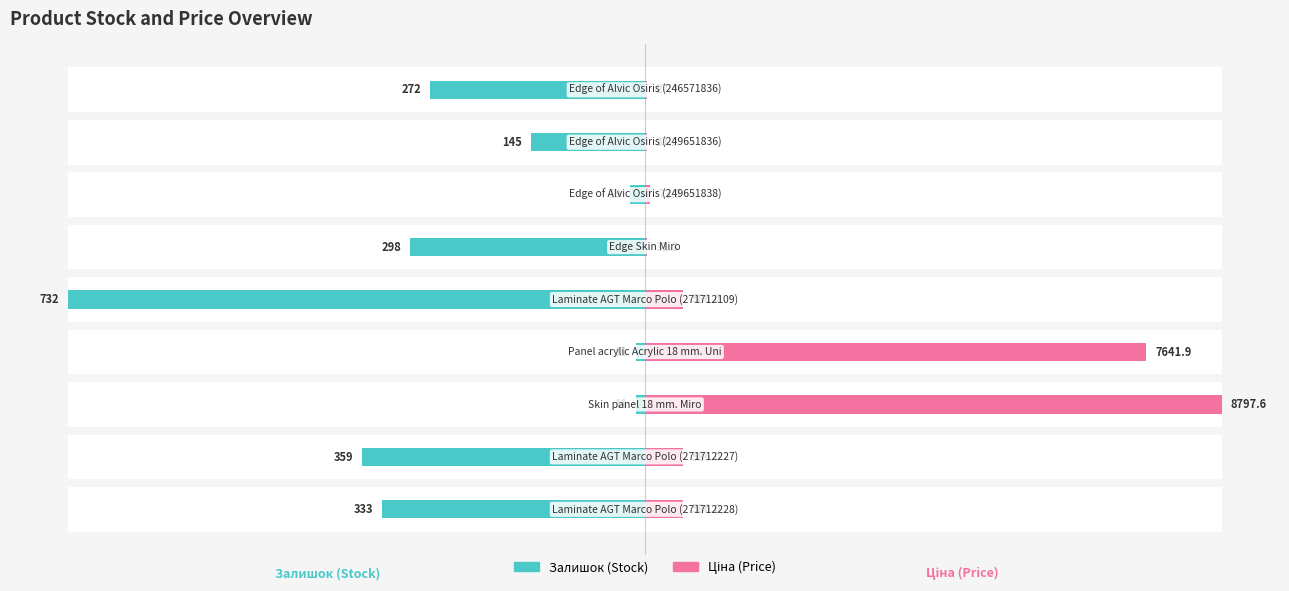

Between 8 and 0, which is larger?

8